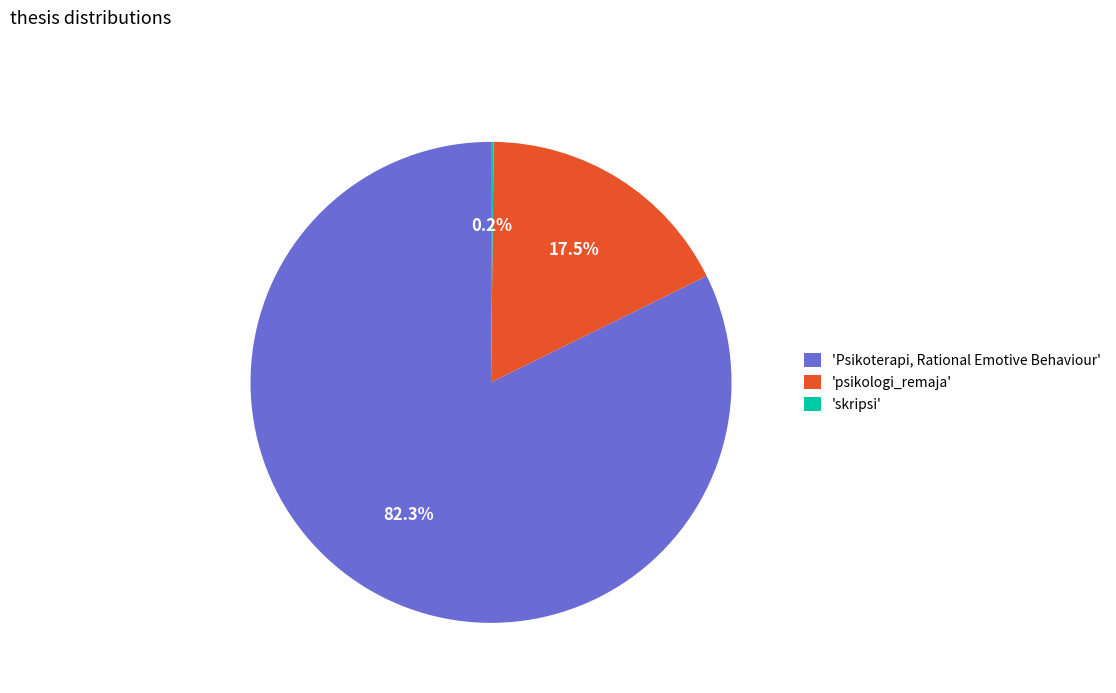

What is the largest slice in the pie chart?

'Psikoterapi, Rational Emotive Behaviour'